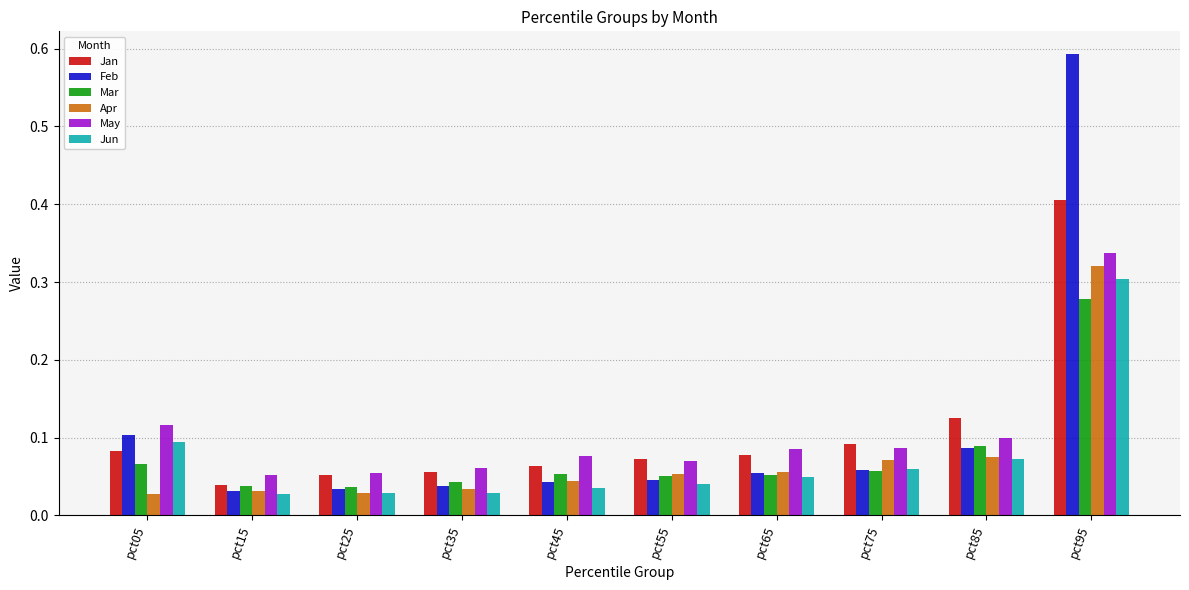

Is the value of May at pct35 greater than the value of Feb at pct35?

Yes